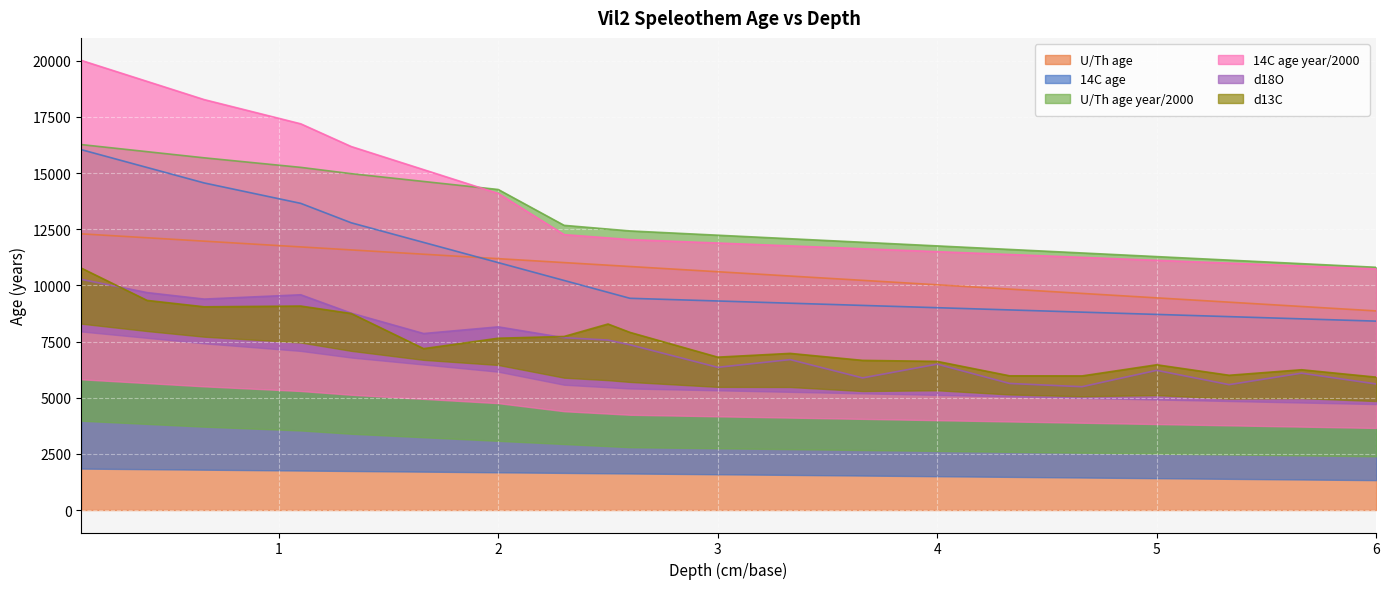

True or false: 14C age year/2000 has more than 2 points higher than both neighbors.

False